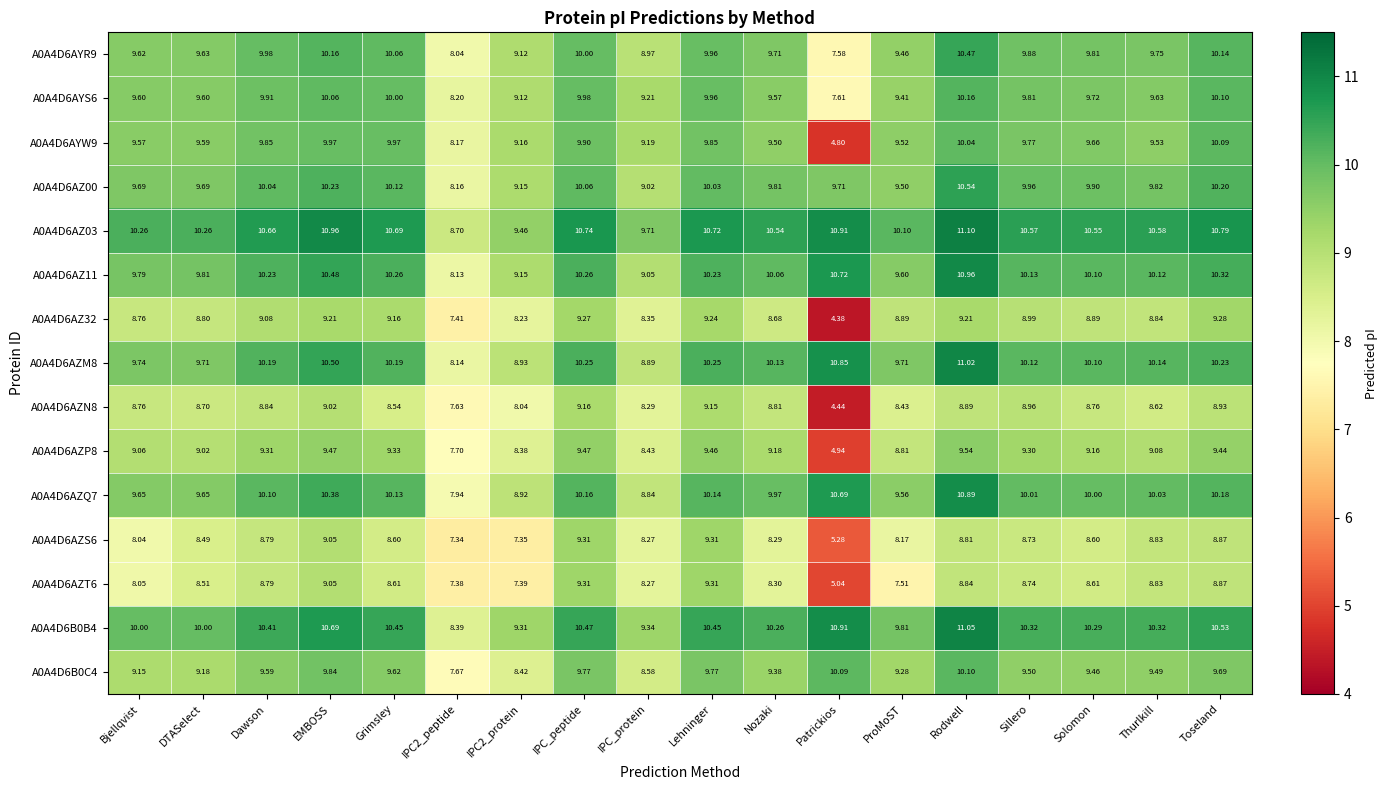

Which category has the lowest value across all series?

Patrickios